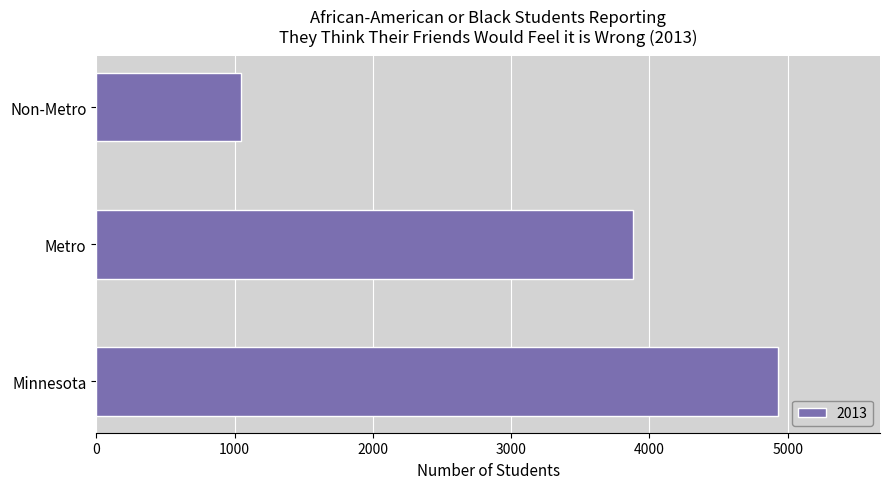

Reading bottom to top, what are all the values shown in this chart?

4928	3878	1050